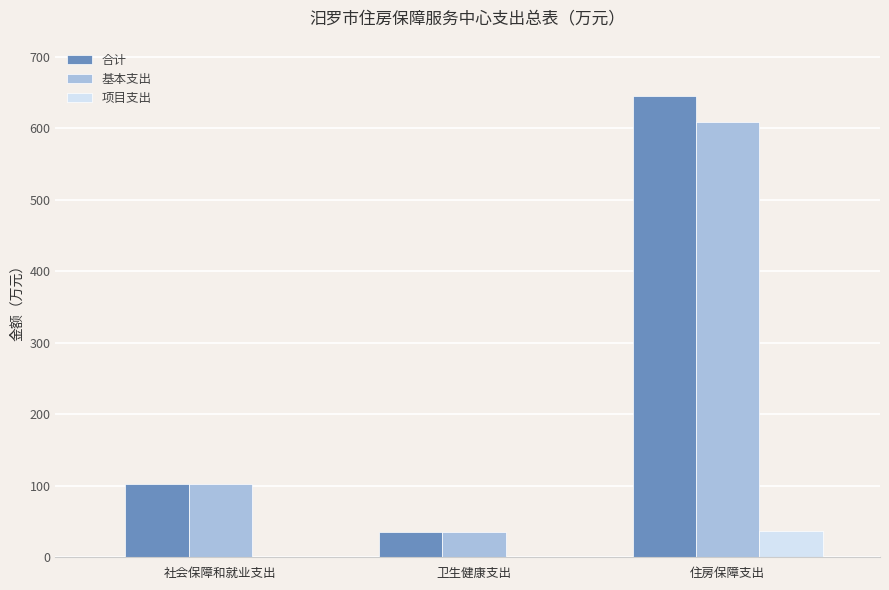

Which series changed the most between 社会保障和就业支出 and 住房保障支出?

合计